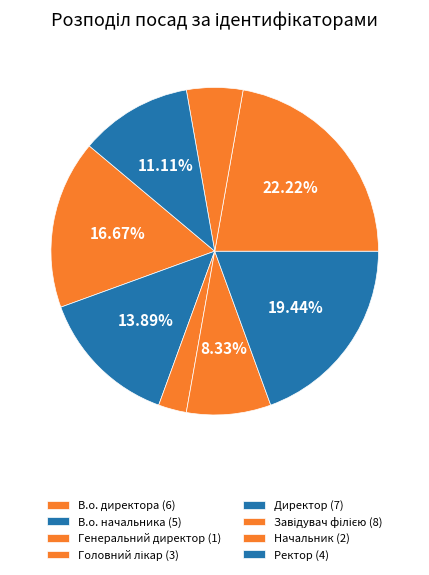

To the nearest percent, what is the difference between the largest and smallest slice percentages?

19%